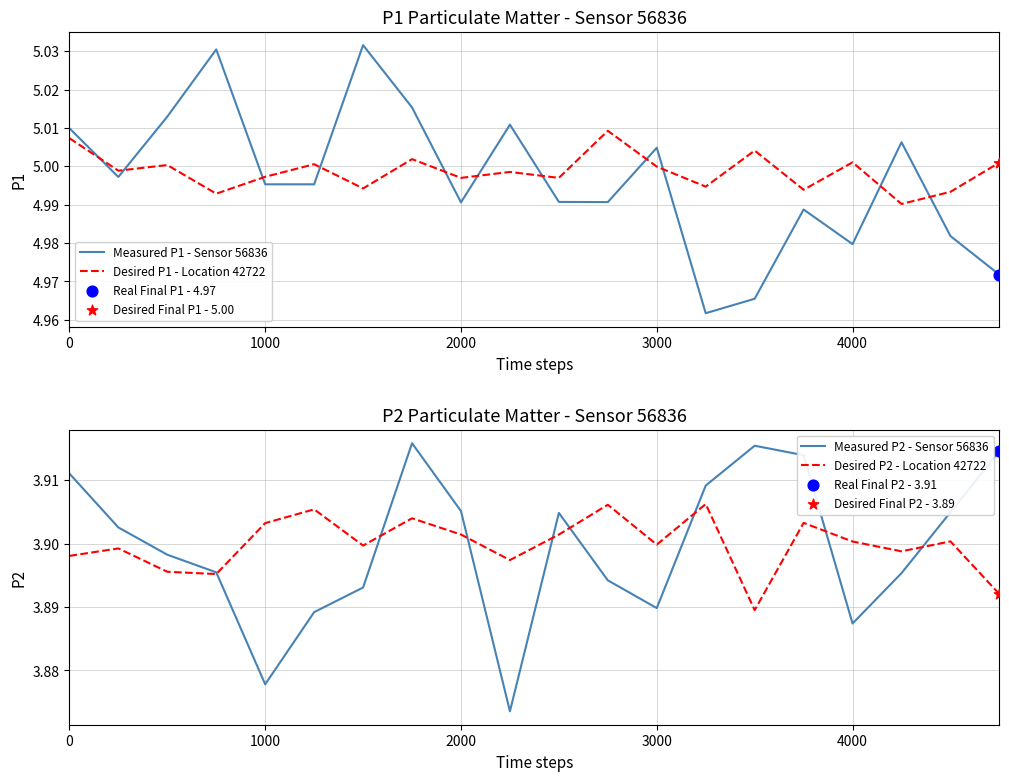

Which series has the largest total across all categories?

Desired P1 - Location 42722